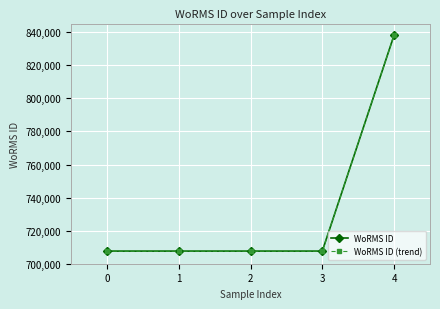

Is this an area chart (filled region under the line)?

No